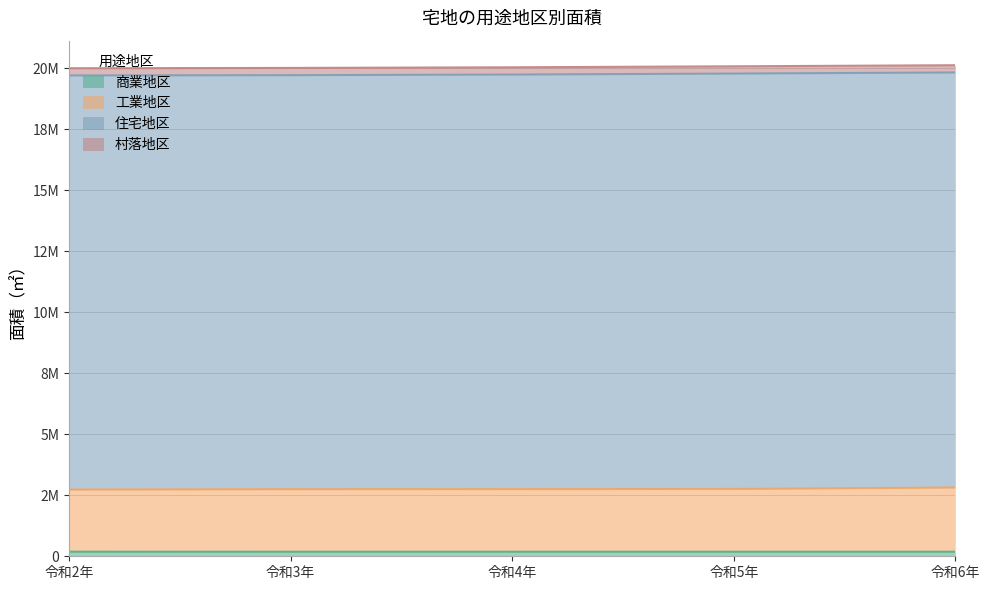

Does the chart display data point markers on the line(s)?

No